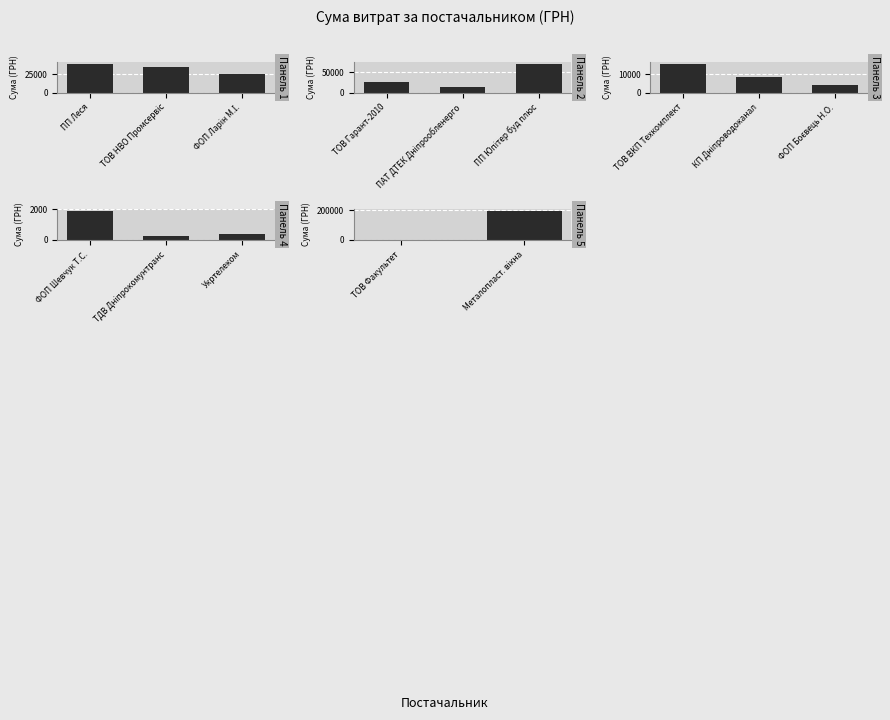

Reading left to right, what are all the values shown in this chart?

ПП "Леся"=39440.5	ТОВ НВО "Промсервіс"=34166.5	ФОП "Ларін М.І."=24820.4	ТОВ "Гарант-2010"=27559.8	ПАТ "ДТЕК Дніпрообленерго"=13509.7	ПП "Юпітер буд плюс"=71095.2	ТОВ "ВКП "Техкомплект"=15840.0	КП "Дніпроводоканал"=8815.7	ФОП "Боєвець Н.О."=4160.0	ФОП "Шевчук Т.С."=1920.0	ТДВ "Дніпрокомунтранс"=226.1	Дніпропетровська філія ПАТ "Укртелеком"=373.3	ТОВ "Факультет"=750.0	Придбання металопластикових вікон=198976.0